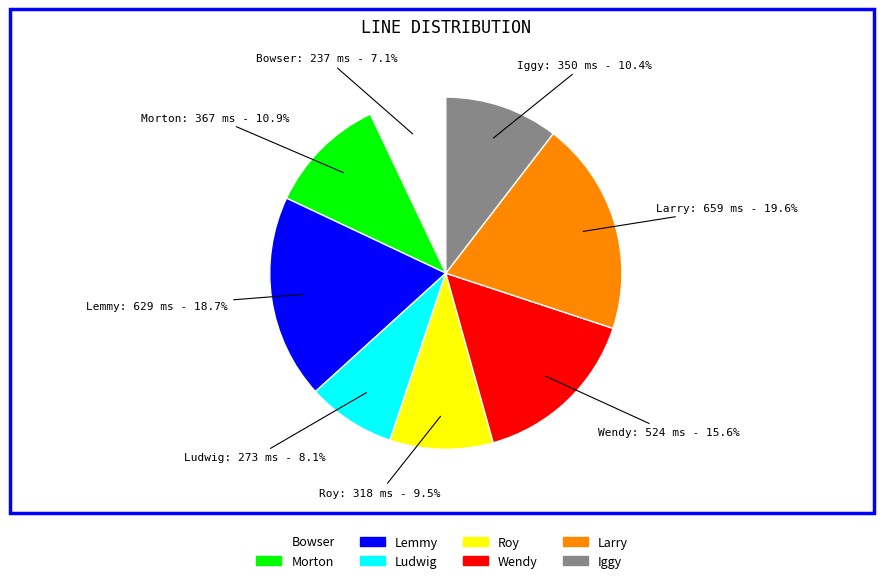

To the nearest percent, what is the difference between the largest and smallest slice percentages?

13%